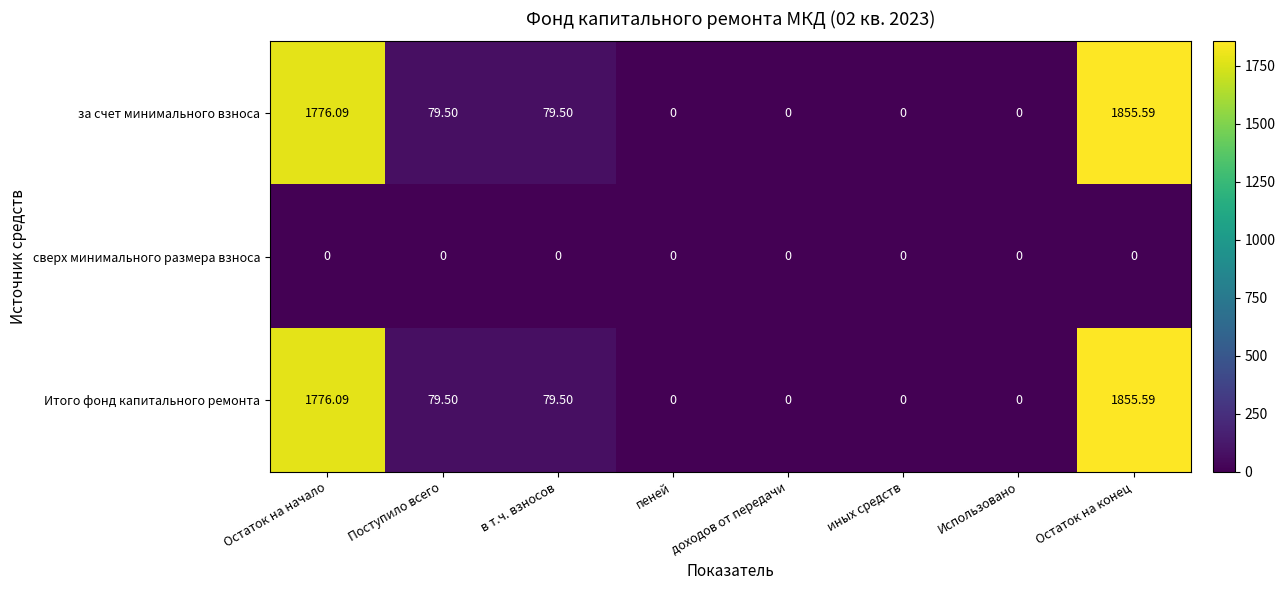

At which category is the sum across all series the highest?

Остаток на конец